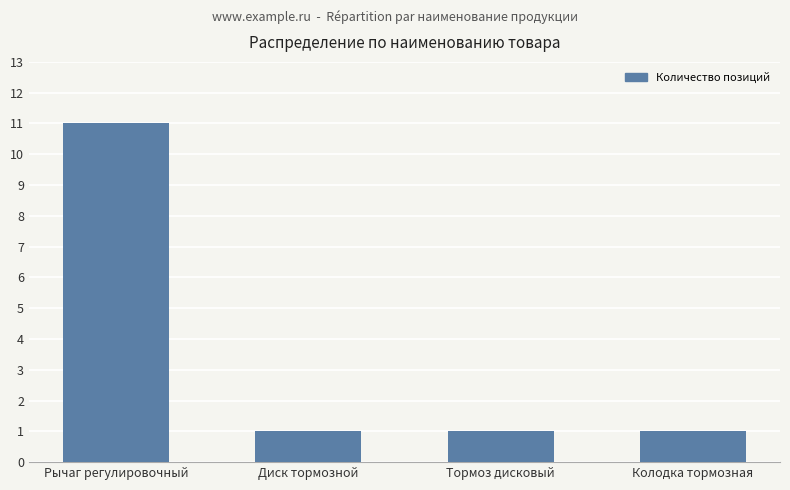

What is the change in value from Рычаг регулировочный to Колодка тормозная?

-10